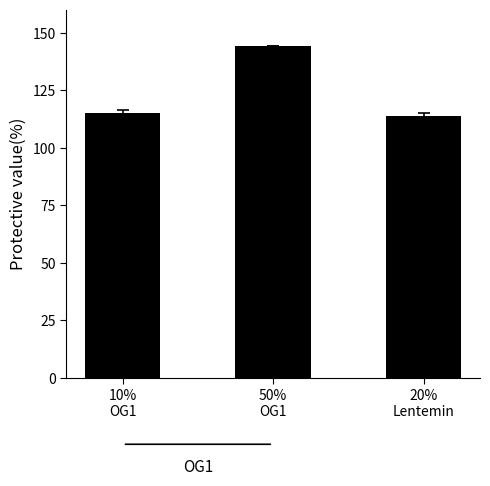

List the labels in order of value, smallest first.

20%
Lentemin, 10%
OG1, 50%
OG1